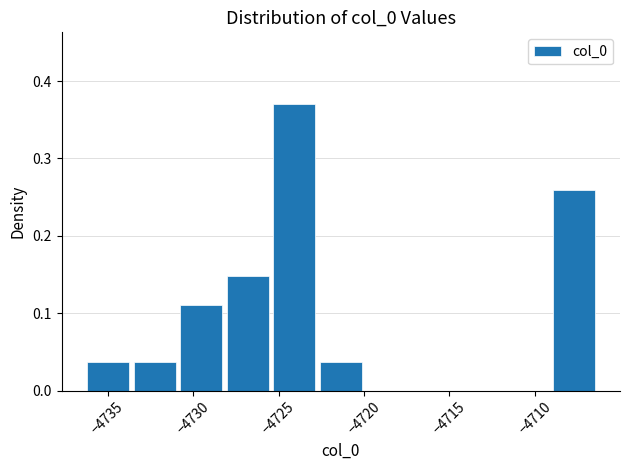

Reading left to right, list every bar in this chart as the range it spans on the x-axis followed by its height. Neither the bar edges nor the heights are printed on the chart, so give them approximately, as read against the axes.

-4736.0 to -4733.5: 0.04
-4733.5 to -4731.0: 0.04
-4731.0 to -4728.0: 0.11
-4728.0 to -4725.5: 0.15
-4725.5 to -4722.5: 0.37
-4722.5 to -4720.0: 0.04
-4720.0 to -4717.0: 0
-4717.0 to -4714.5: 0
-4714.5 to -4711.5: 0
-4711.5 to -4709.0: 0
-4709.0 to -4706.0: 0.26